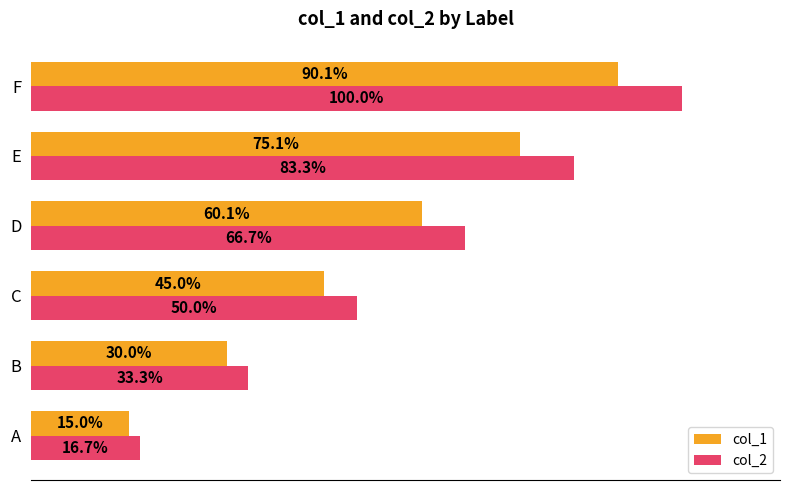

Is the value of col_1 at D greater than the value of col_2 at F?

No